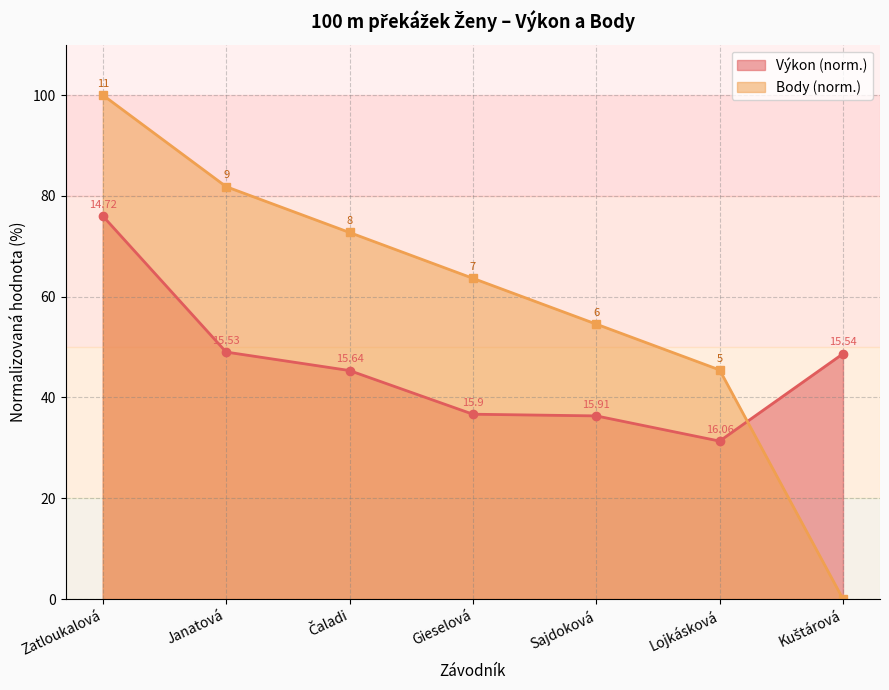

What value does the Výkon series have at Kuštárová?

48.7